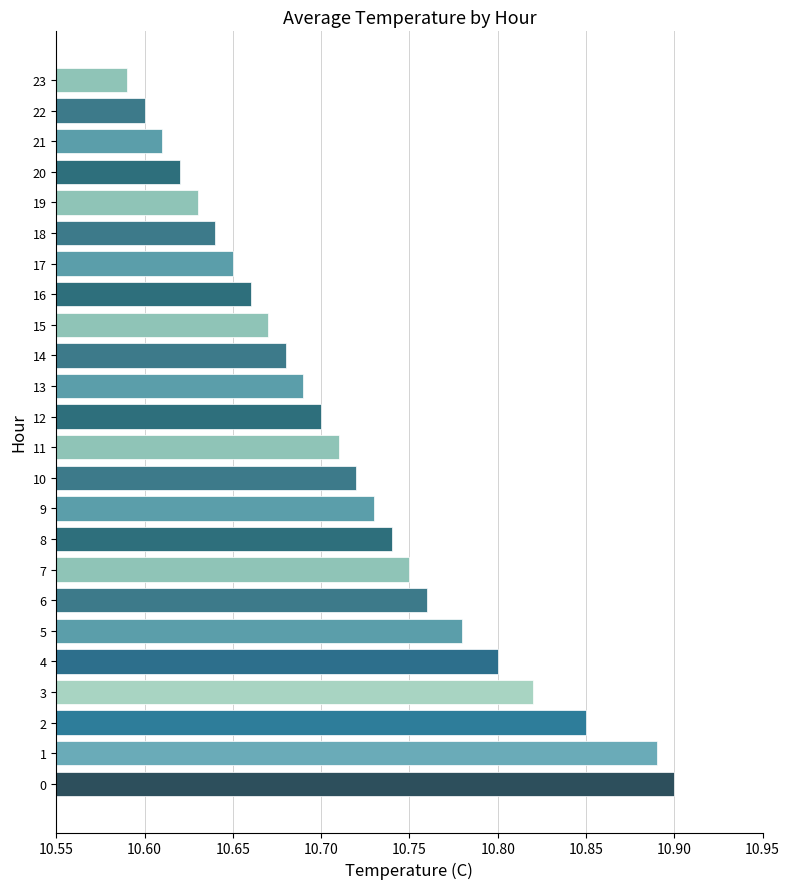

At which label is the value closest to 10?

23